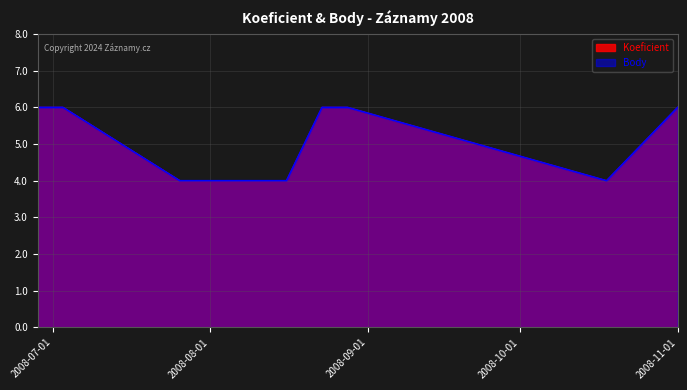

List the labels in order of Body value, smallest first.

2008-07-26, 2008-08-16, 2008-10-18, 2008-06-28, 2008-07-03, 2008-08-23, 2008-08-28, 2008-11-01